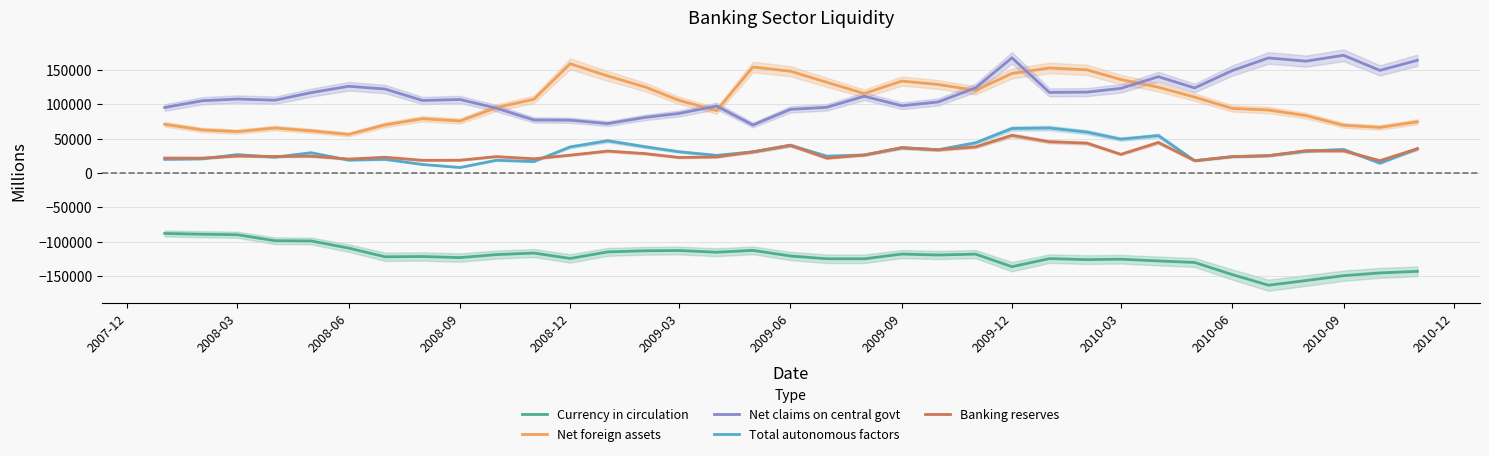

At how many categories does at least one series exceed -23519?

35